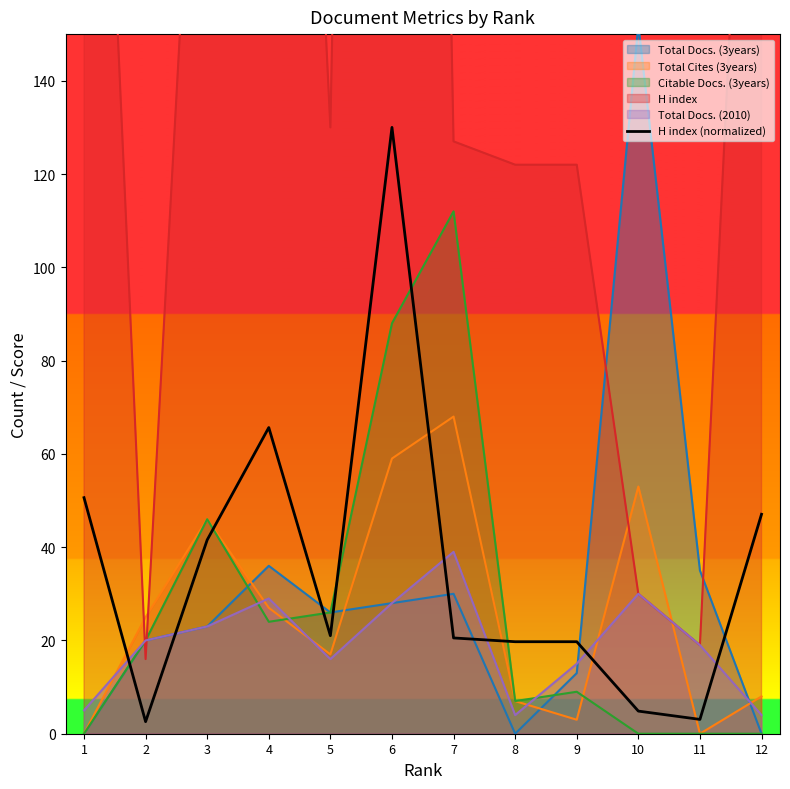

True or false: H index (normalized) and Total Cites (3years) intersect in this chart.

True